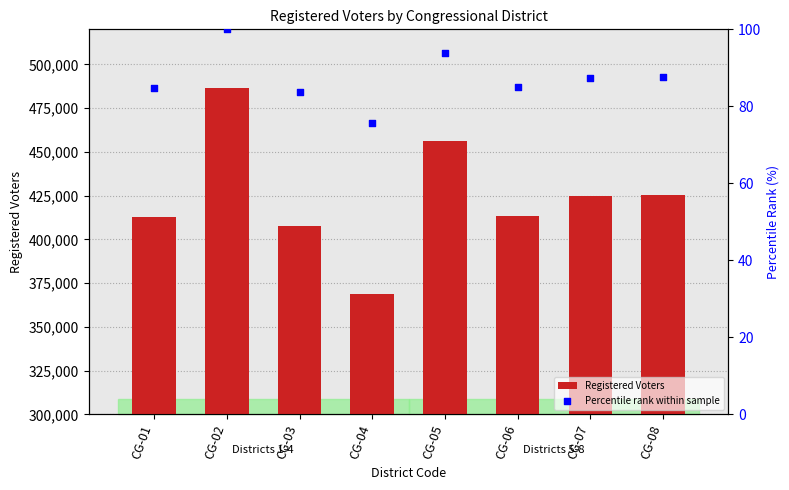

At which category is the sum across all series the highest?

CG-02